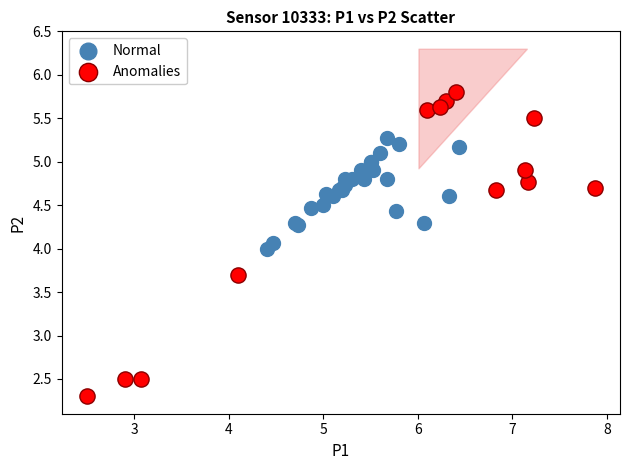

Which series contains the highest Y value?

Anomalies